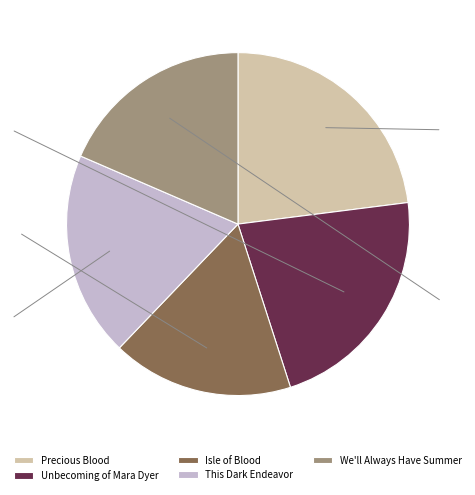

Rank the categories by value from highest to lowest.

Precious Blood, Unbecoming of Mara Dyer, This Dark Endeavor, We'll Always Have Summer, Isle of Blood